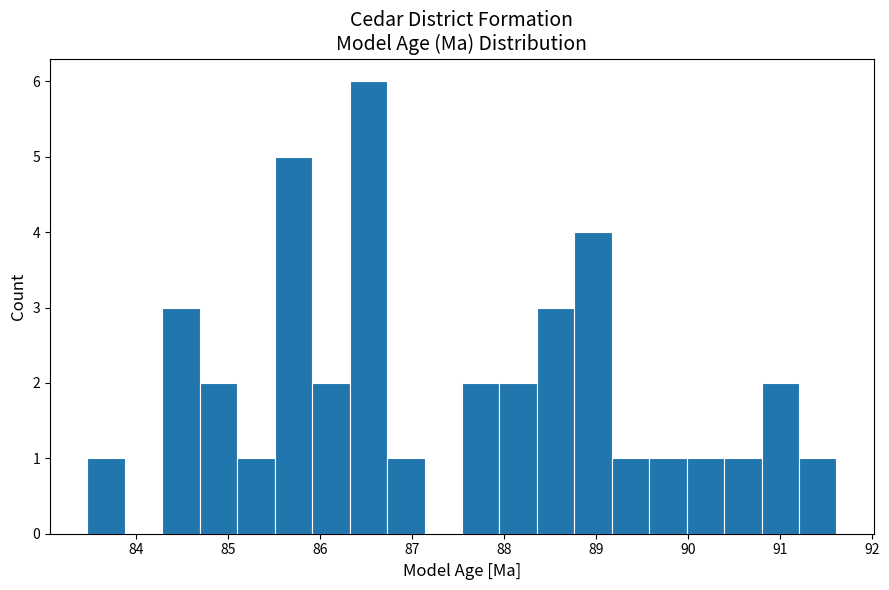

Reading left to right, transcribe this chart: for each bar, give the range it covers on the x-axis and its height. Neither the bar edges nor the heights are printed on the chart, so give them approximately, as read against the axes.

83.5 to 83.9: 1
83.9 to 84.3: 0
84.3 to 84.7: 3
84.7 to 85.1: 2
85.1 to 85.5: 1
85.5 to 85.9: 5
85.9 to 86.3: 2
86.3 to 86.7: 6
86.7 to 87.1: 1
87.1 to 87.5: 0
87.5 to 88.0: 2
88.0 to 88.4: 2
88.4 to 88.8: 3
88.8 to 89.2: 4
89.2 to 89.6: 1
89.6 to 90.0: 1
90.0 to 90.4: 1
90.4 to 90.8: 1
90.8 to 91.2: 2
91.2 to 91.6: 1